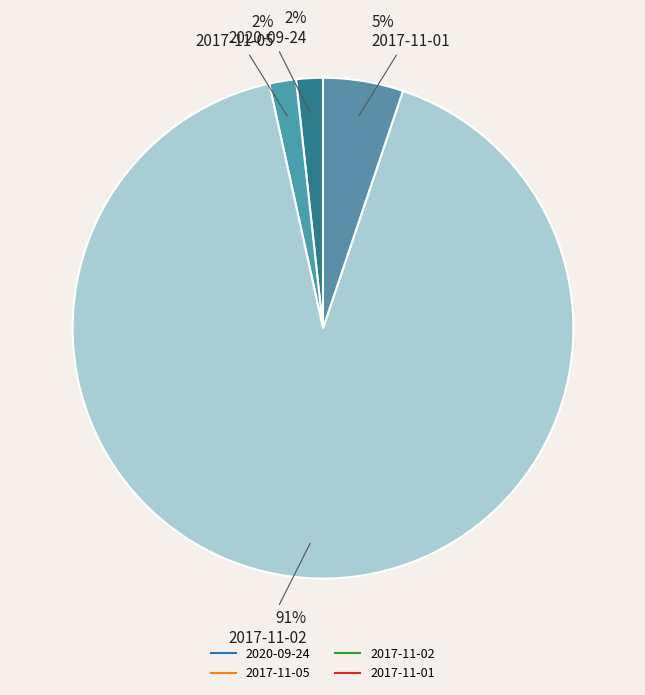

How many segments does this pie chart have?

4